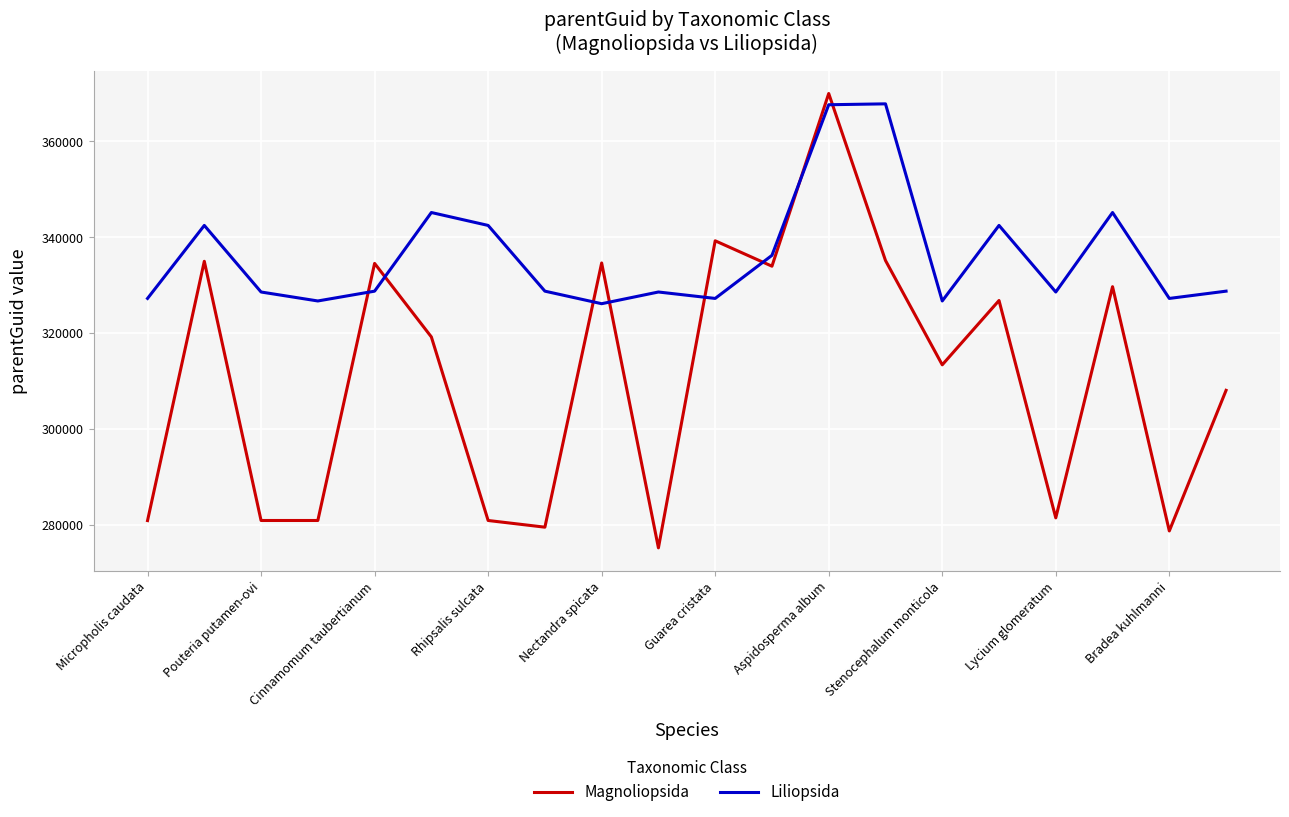

What is the sum of all Liliopsida values?

6721985